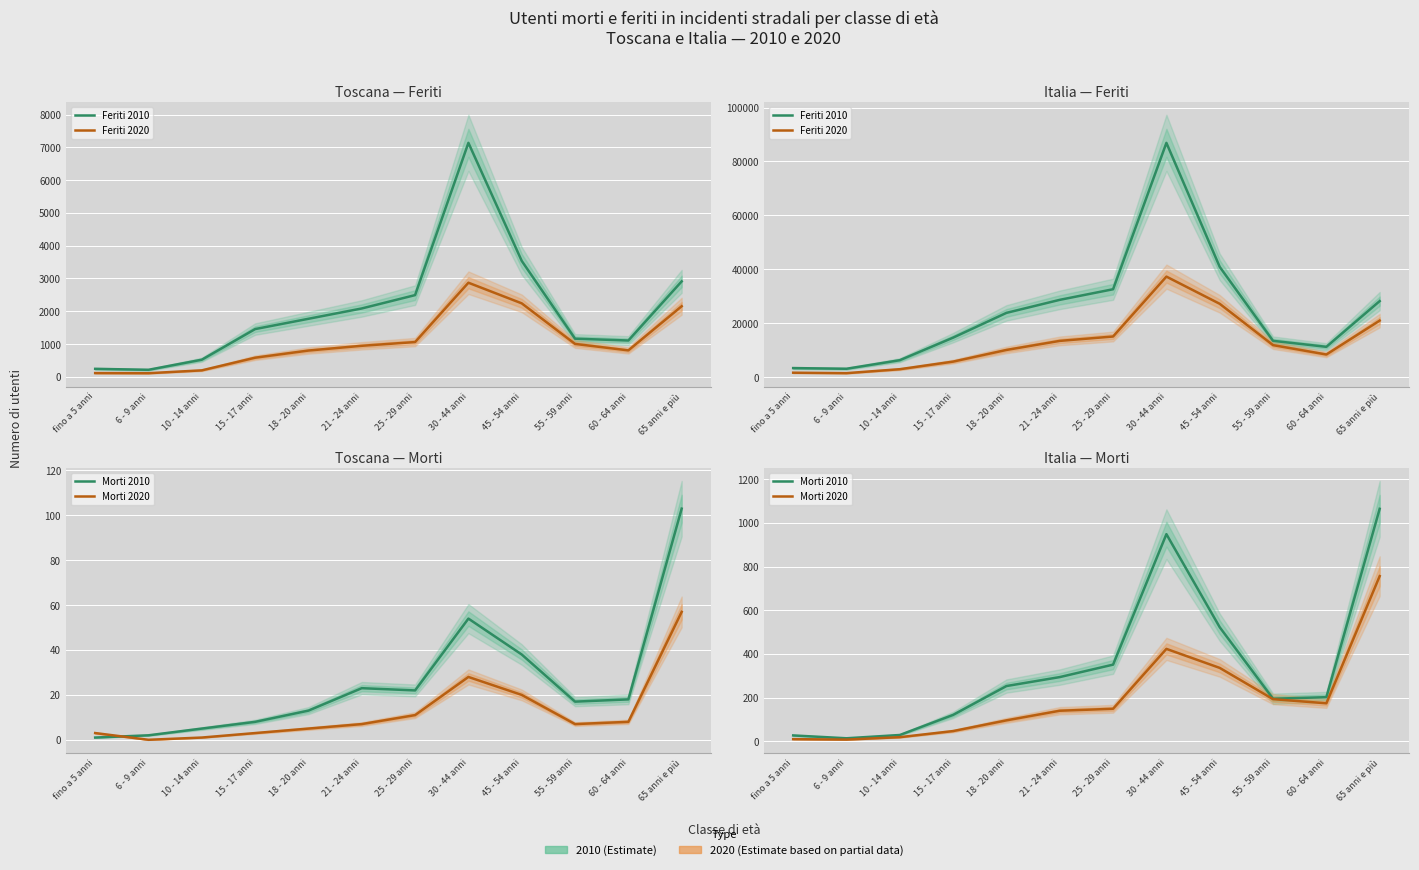

Reading right to left, extract all data points from this chart.

Feriti 2010: 28223	11264	13488	40907	86891	32620	28690	23858	14678	6314	3137	3381
Feriti 2020: 20995	8421	11893	27216	37305	15092	13470	10111	5792	2972	1506	1676
Morti 2010: 1064	202	195	522	948	351	294	253	121	29	14	27
Morti 2020: 756	174	193	336	423	149	140	96	47	19	8	10